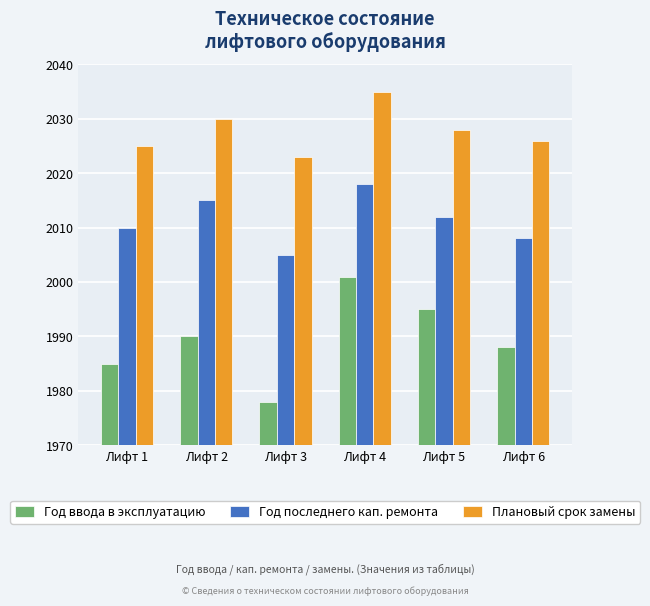

Between Лифт 2 and Лифт 3, which series saw the biggest shift?

Год ввода в эксплуатацию